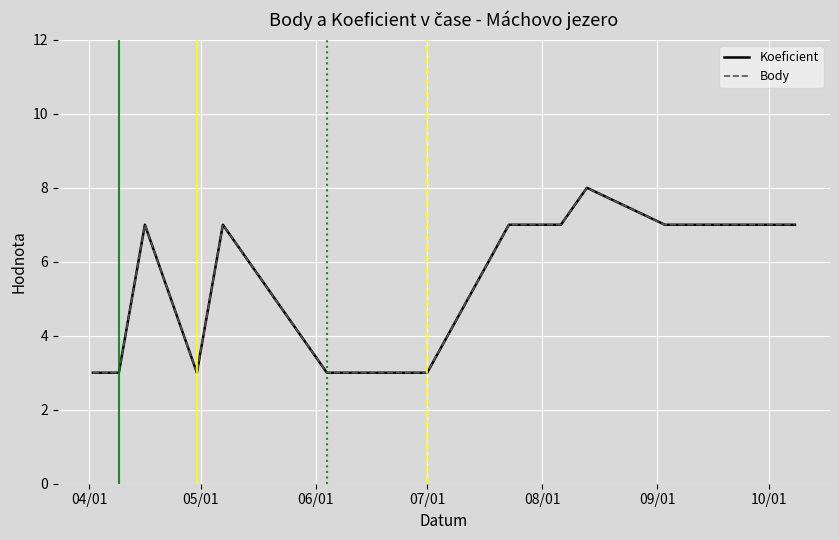

Does the chart have visible grid lines?

Yes